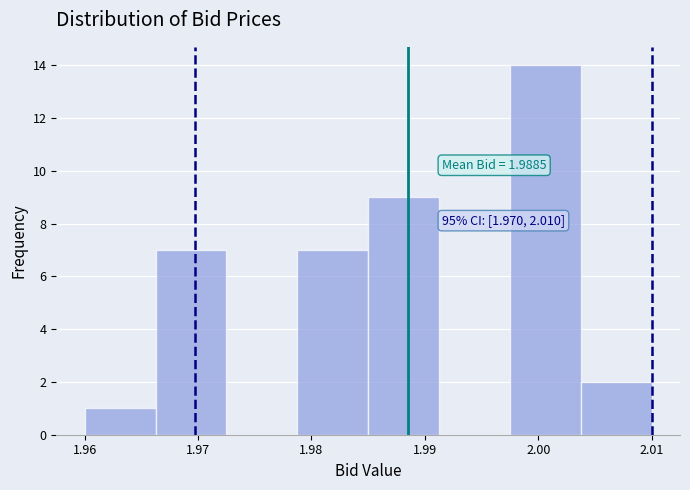

Which range on the x-axis has the tallest bar?

1.998 to 2.004